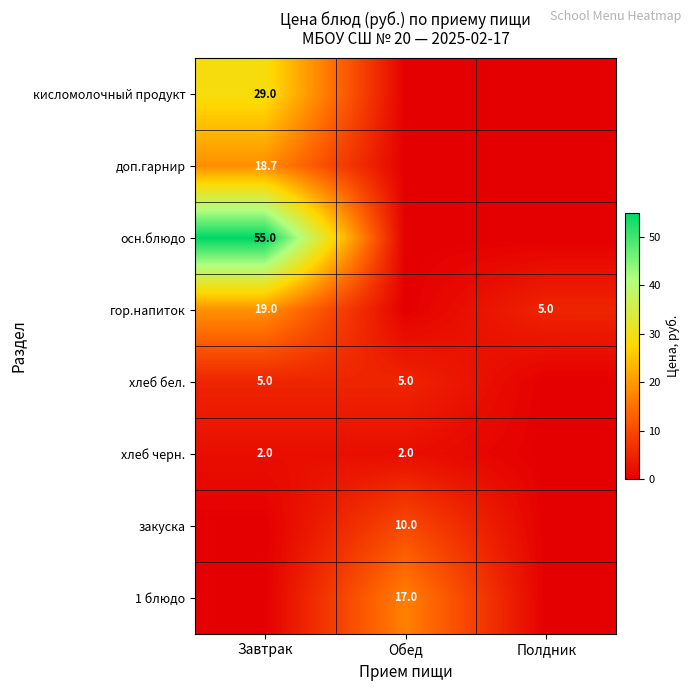

Is it true that закуска equals 2.7 at Обед?

False